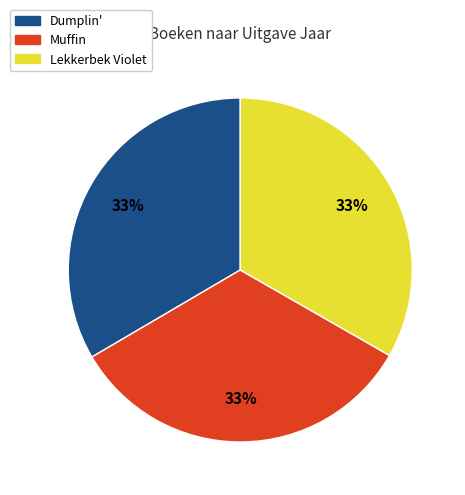

To the nearest percent, what is the combined percentage of Muffin and Lekkerbek Violet?

67%